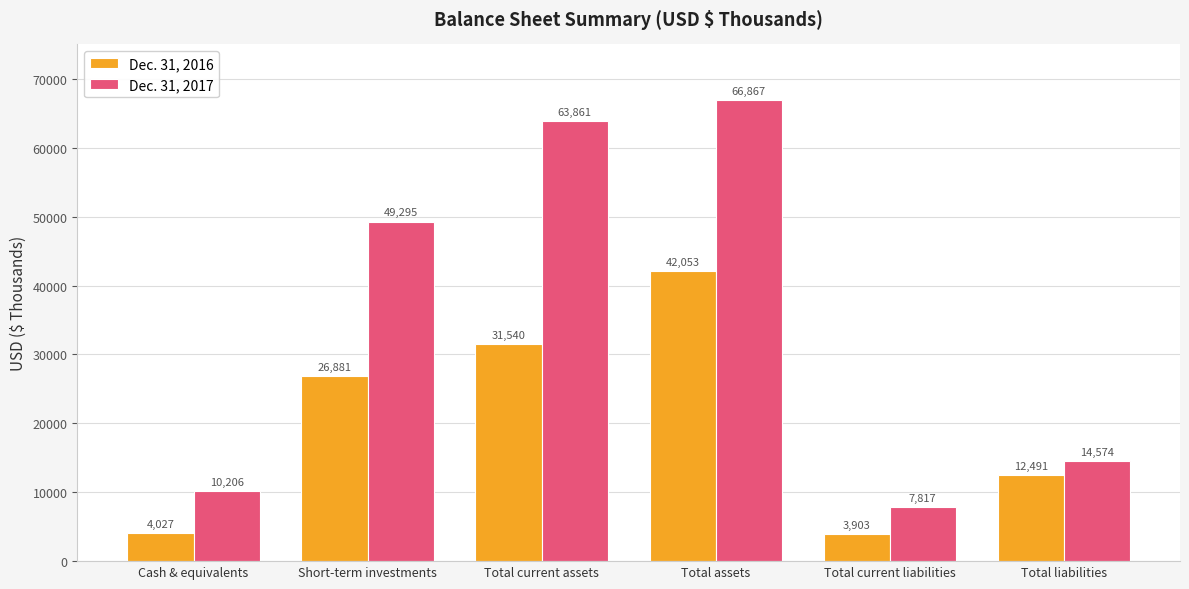

What is the difference between the maximum and minimum values in the Dec. 31, 2017 series?

59050